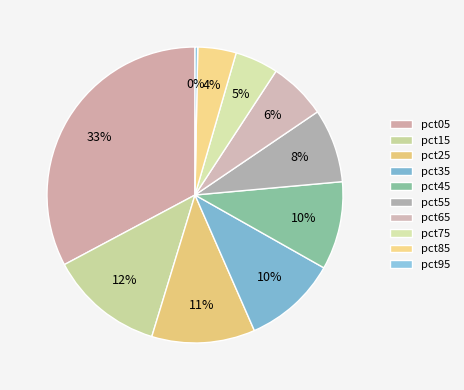

How many segments does this pie chart have?

10